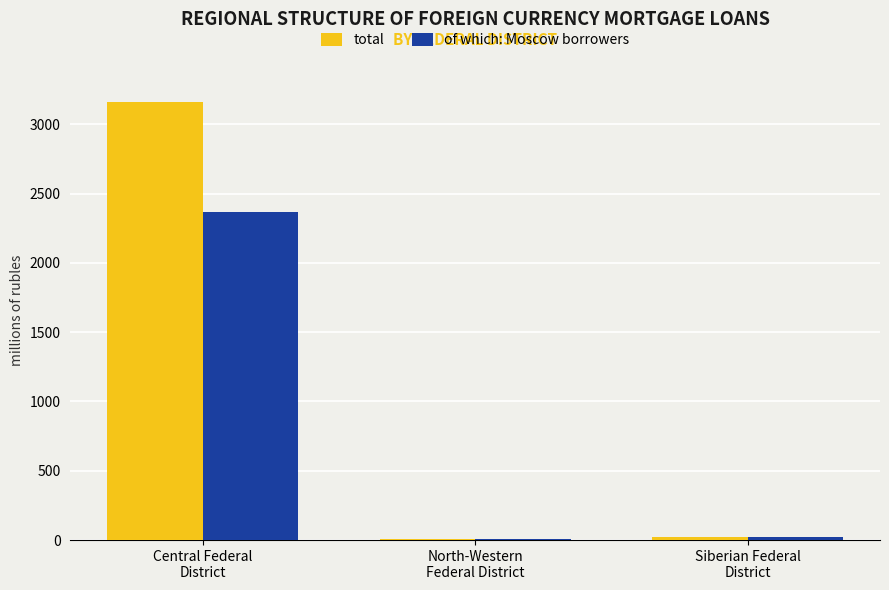

What is the maximum value for of which: Moscow borrowers?

2367